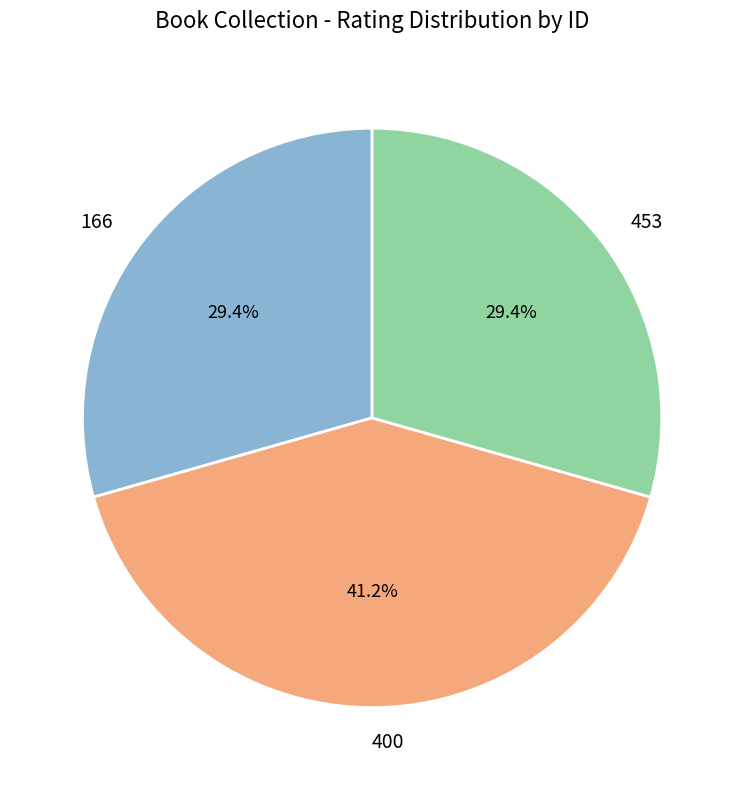

What percentage is the 166 slice, to the nearest percent?

29%